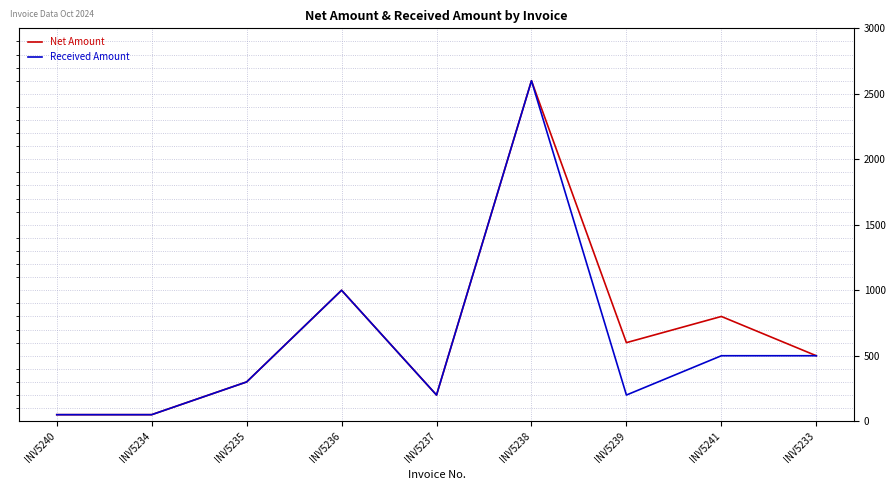

At how many categories does at least one series exceed 1876?

1